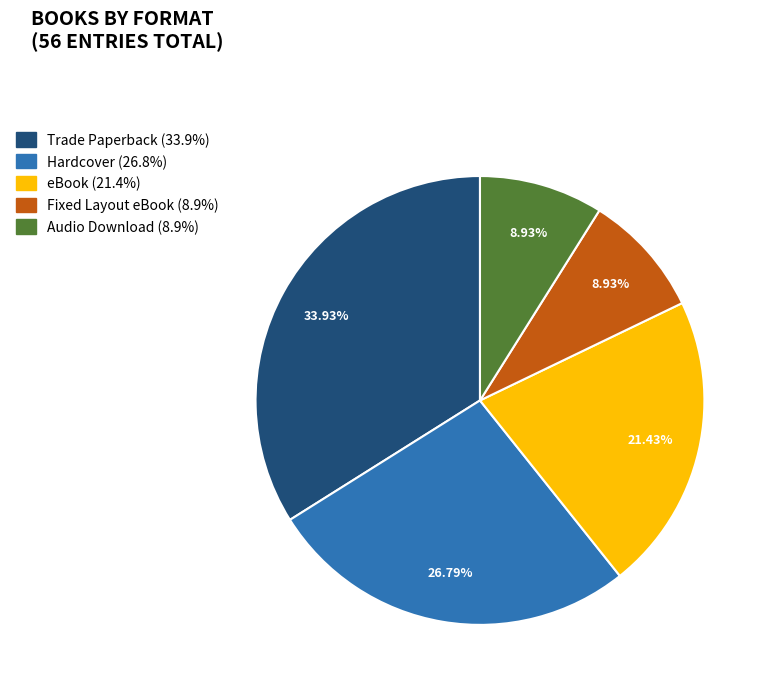

What is the ratio of the value at Hardcover to the value at Trade Paperback?

0.8